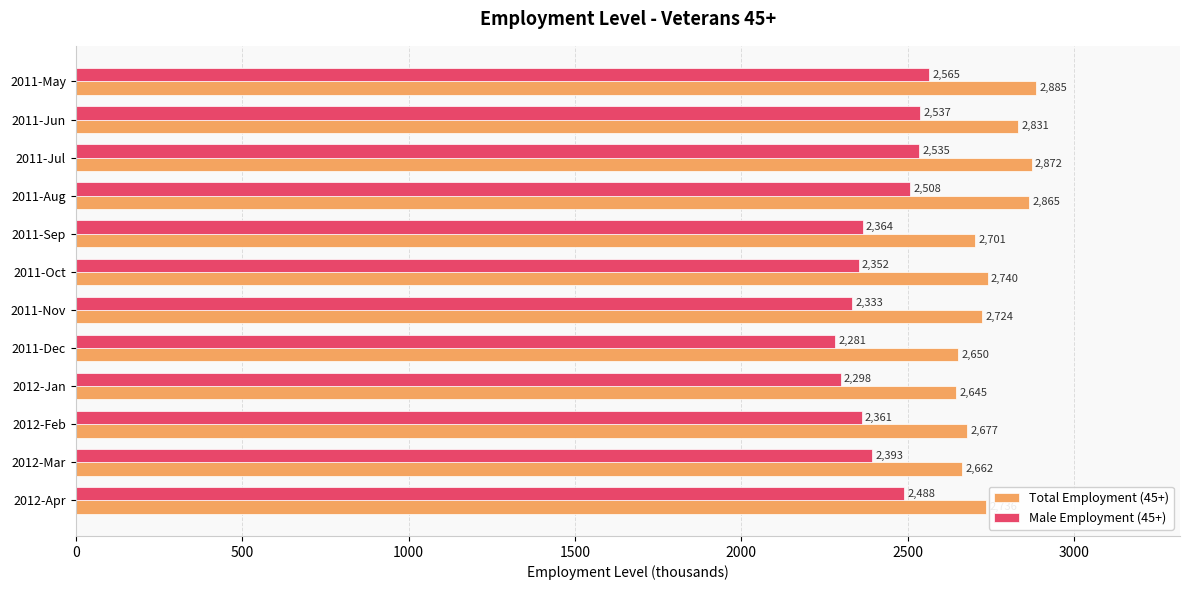

At which label does Total Employment (45+) reach its minimum?

2012-Jan